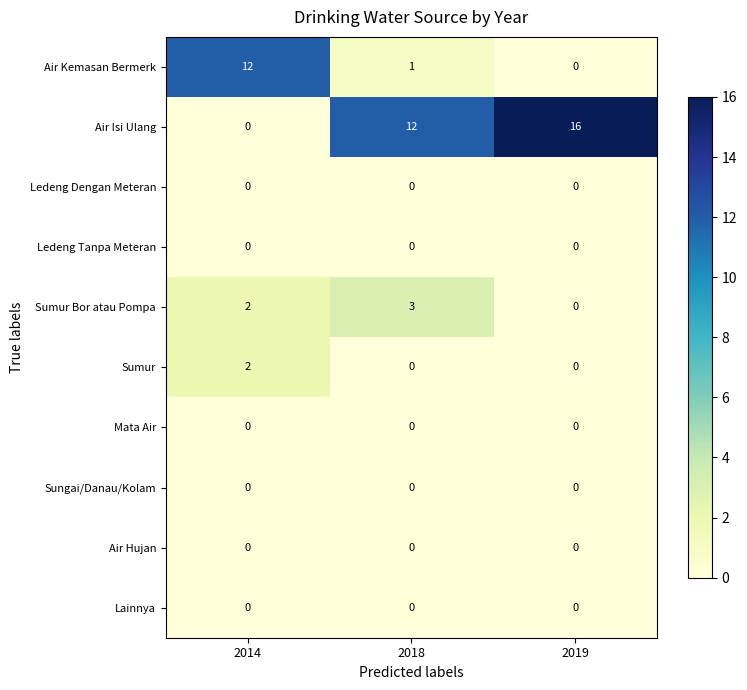

At which category does the chart reach its peak across all series?

2019